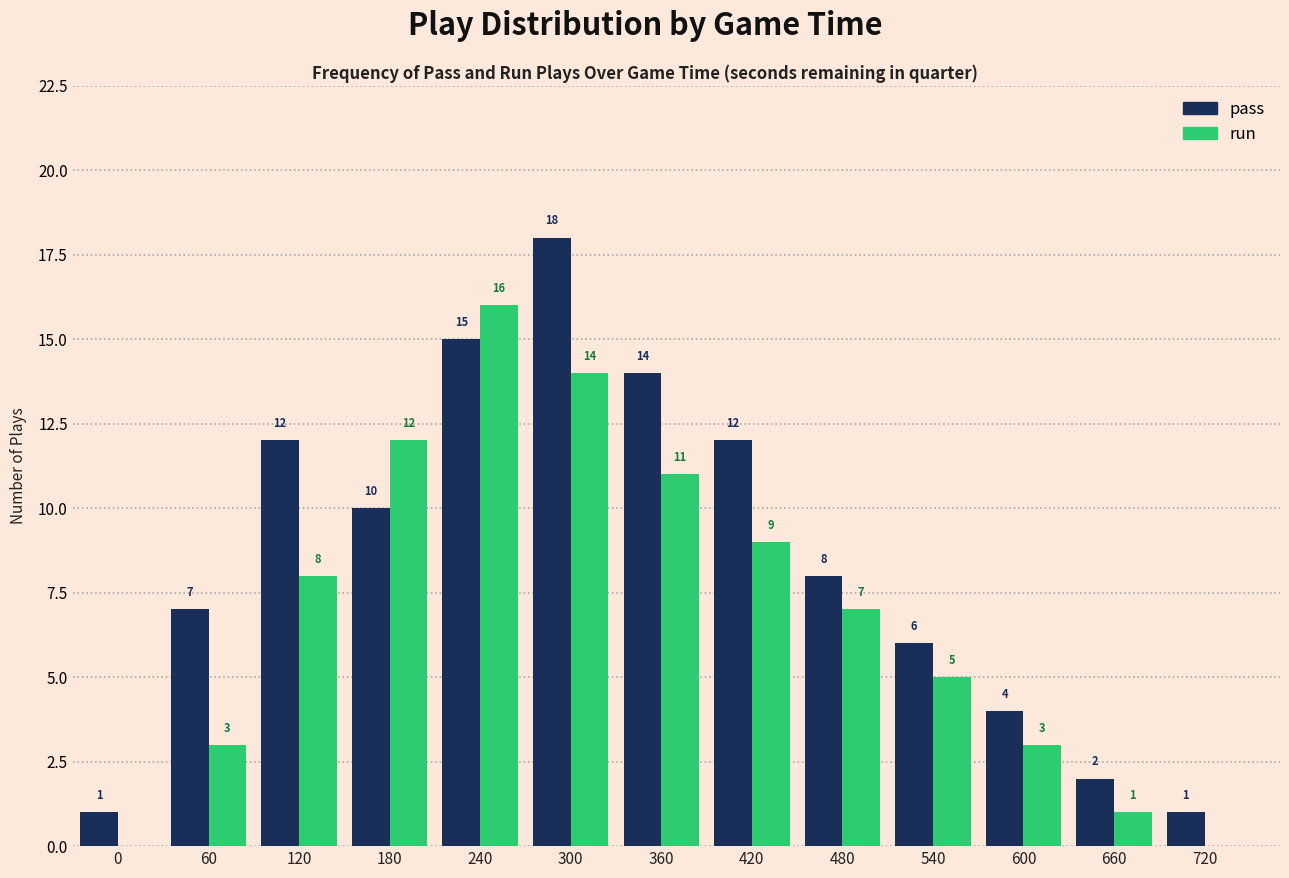

Reading left to right, what are all the values shown in this chart?

pass: 0=1	60=7	120=12	180=10	240=15	300=18	360=14	420=12	480=8	540=6	600=4	660=2	720=1
run: 0=0	60=3	120=8	180=12	240=16	300=14	360=11	420=9	480=7	540=5	600=3	660=1	720=0